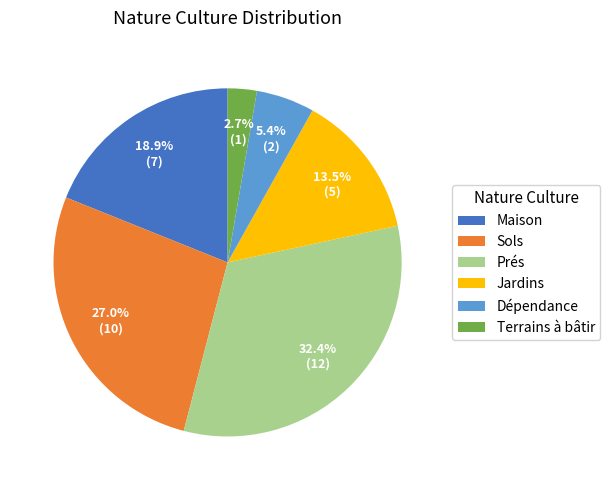

How many slices are in this pie chart?

6